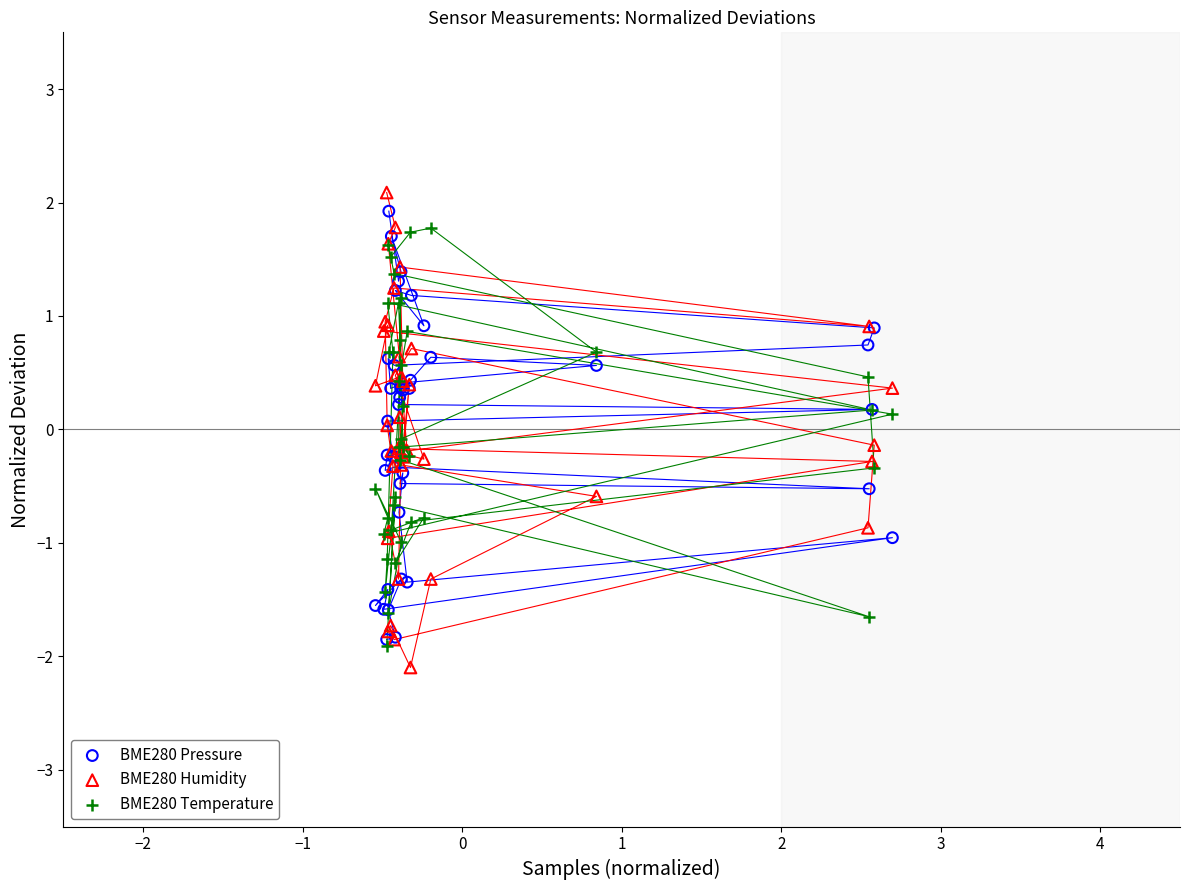

Which series contains the highest Y value?

BME280 Humidity